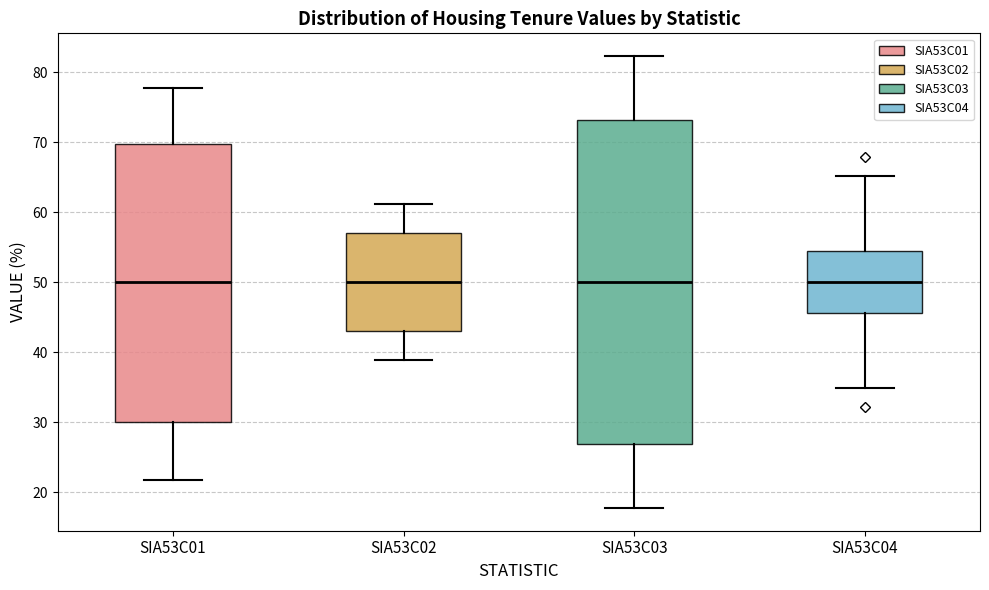

Which box is the tallest, from its lower edge to its upper edge?

SIA53C03